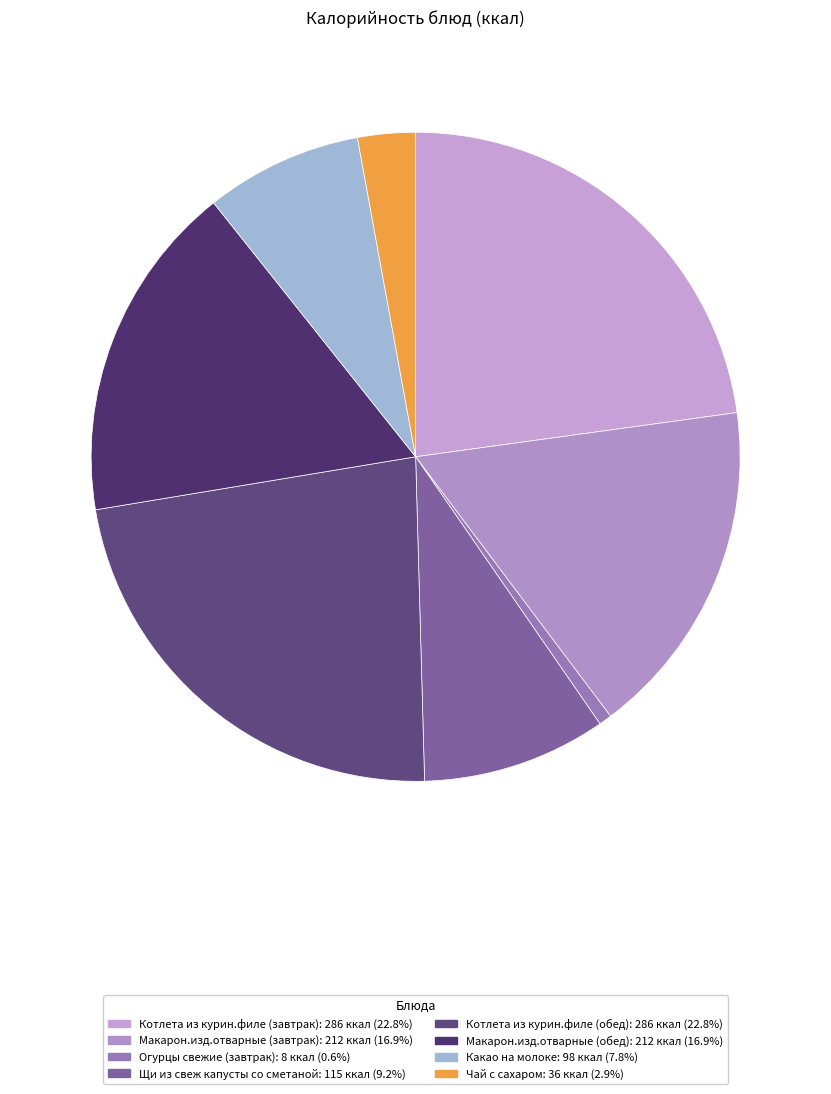

Is Щи из свеж капусты со сметаной the majority of the pie?

No